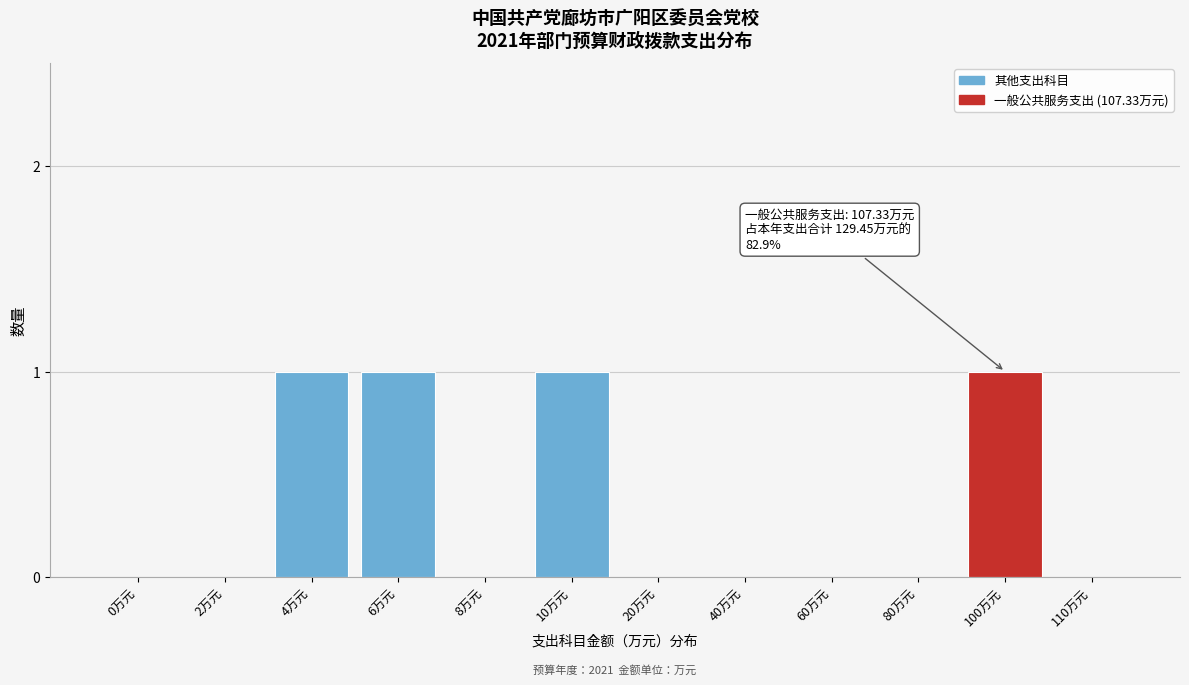

Reading left to right, extract all data points from this chart.

0万元=0	2万元=0	4万元=1	6万元=1	8万元=0	10万元=1	20万元=0	40万元=0	60万元=0	80万元=0	100万元=1	110万元=0